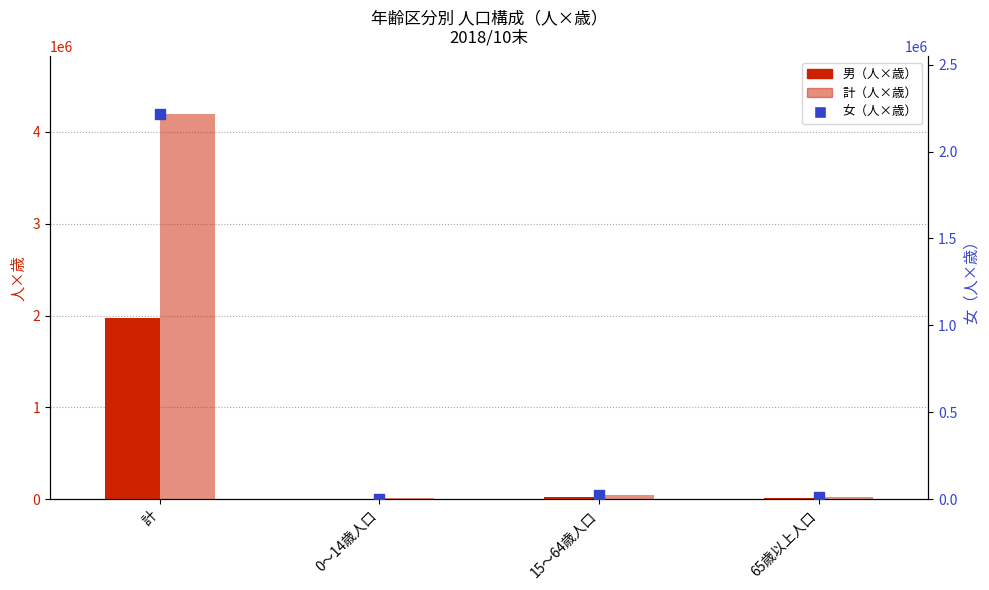

At which category is the sum across all series the highest?

計